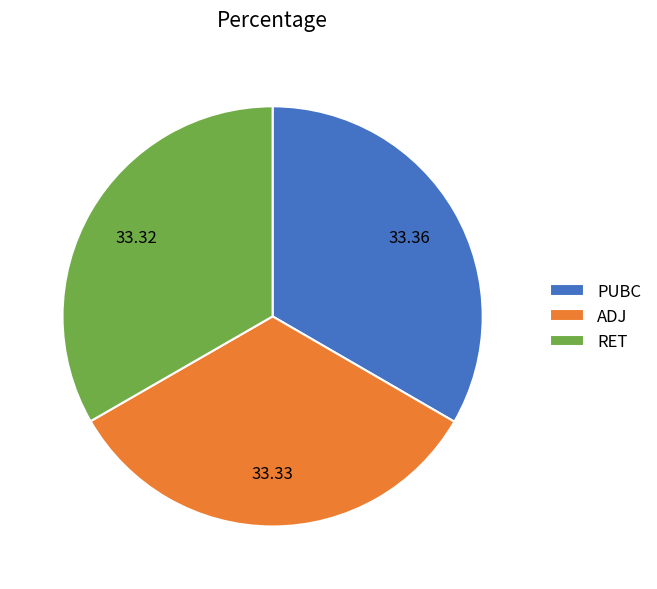

Does RET account for over 50% of the chart?

No